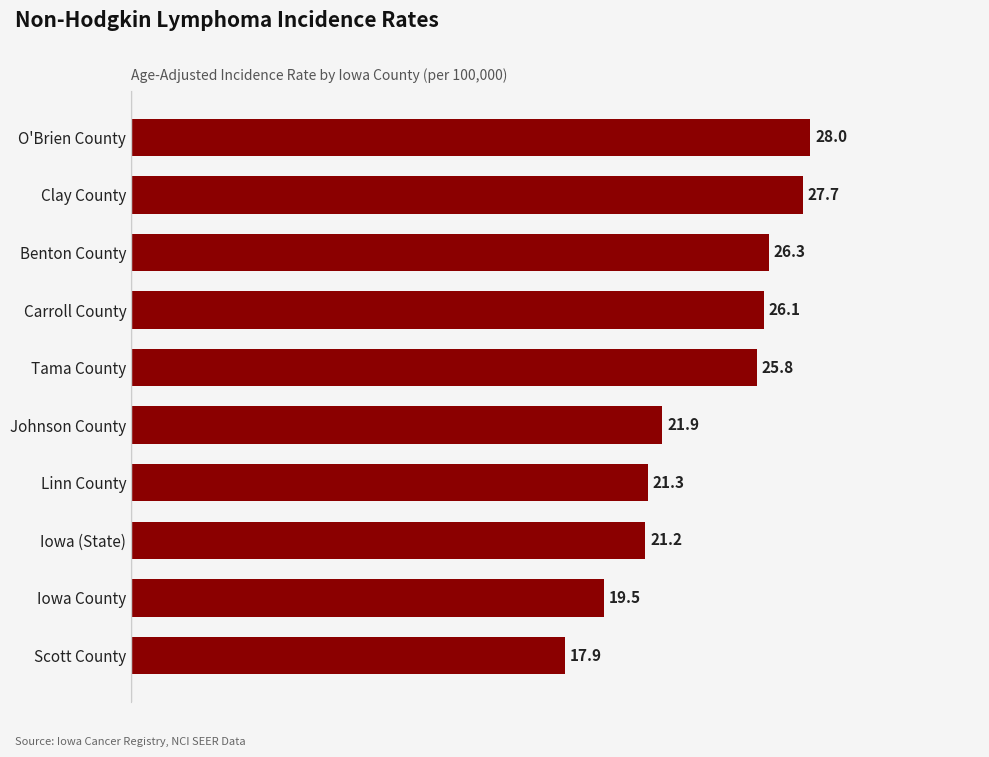

What is the difference between the second highest and second lowest values?

8.2